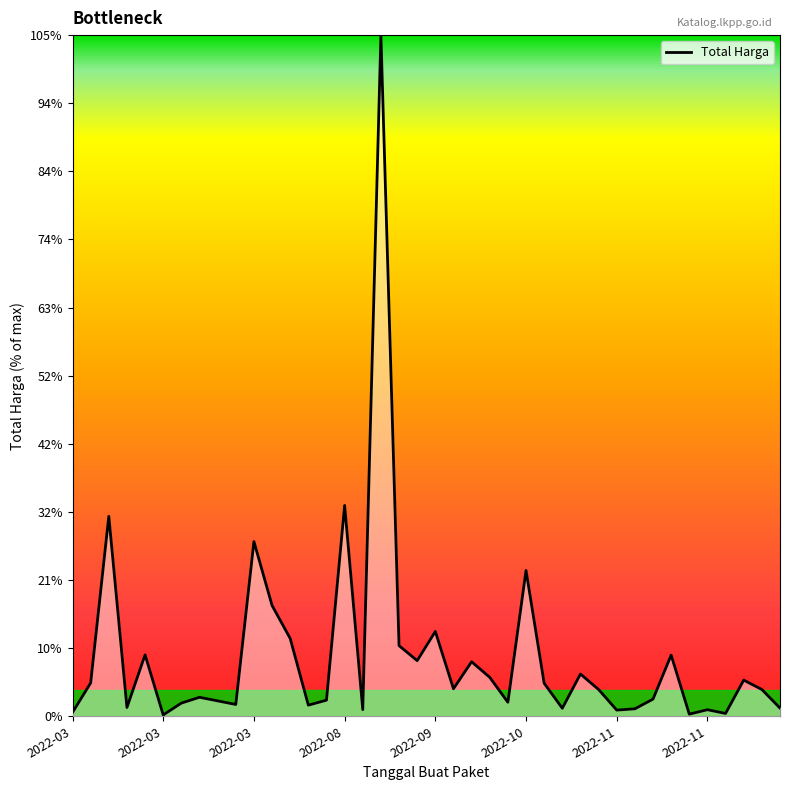

Does the chart display data point markers on the line(s)?

No